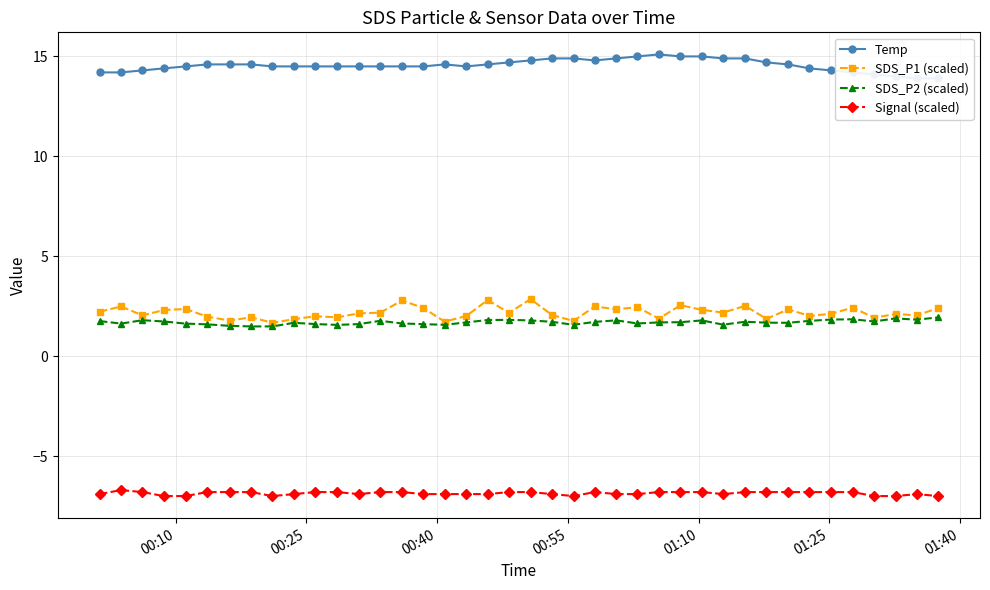

True or false: Signal (scaled) and SDS_P1 (scaled) cross at least once.

False